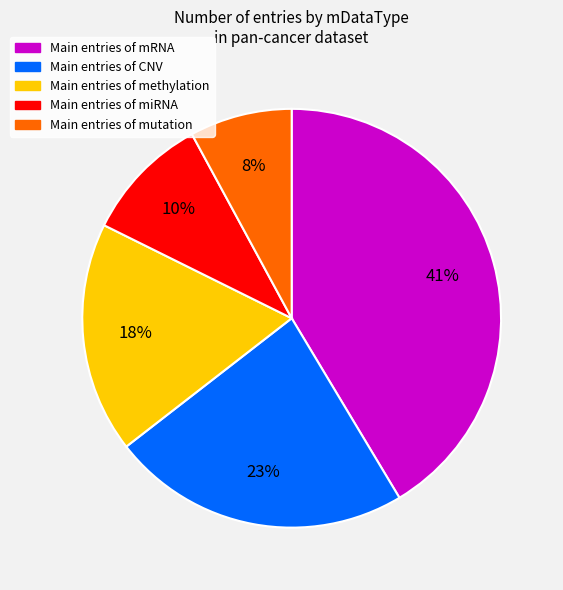

Is there a majority slice in this chart?

No